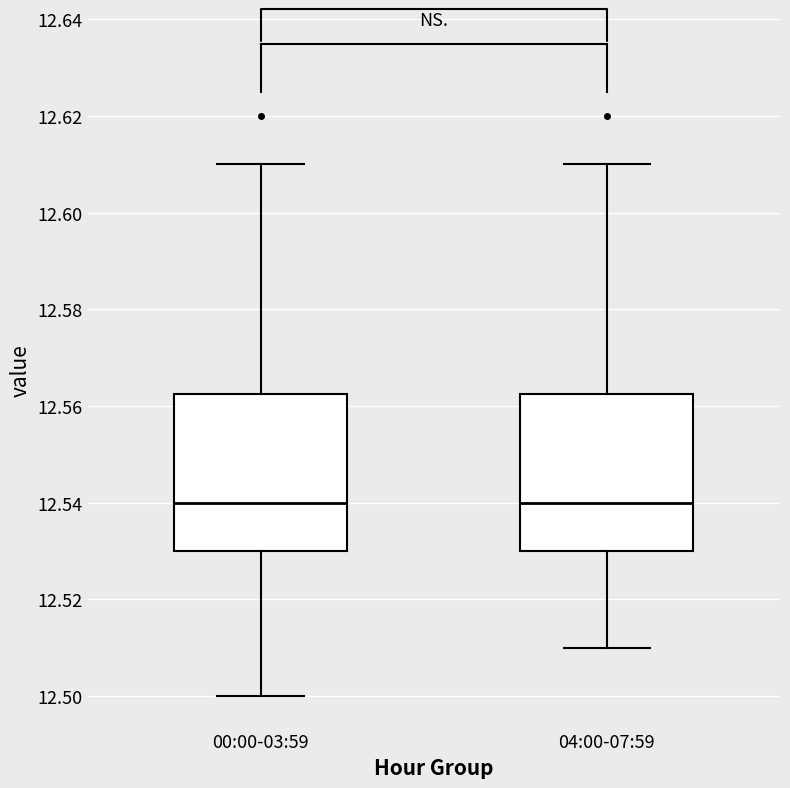

Reading left to right, transcribe this box plot: for each box, give where its median line is, the range the box spans, and where its two whiskers end, as read against the y-axis. The values are not printed on the chart, so give them approximately, as read against the axis.

00:00-03:59: median 12.540, box 12.530 to 12.562, whiskers 12.500 to 12.610
04:00-07:59: median 12.540, box 12.530 to 12.562, whiskers 12.510 to 12.610